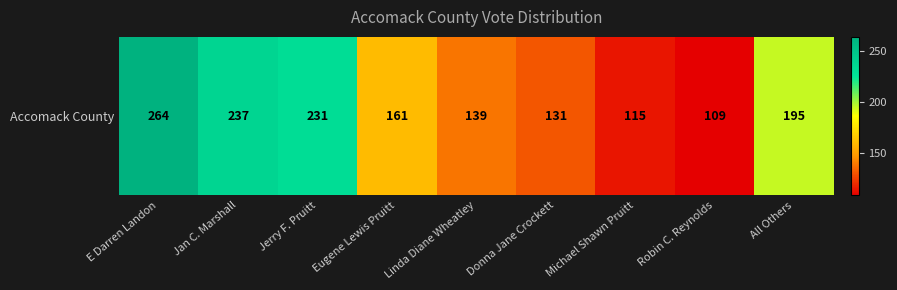

Where is the data nearest to the value 186?

All Others